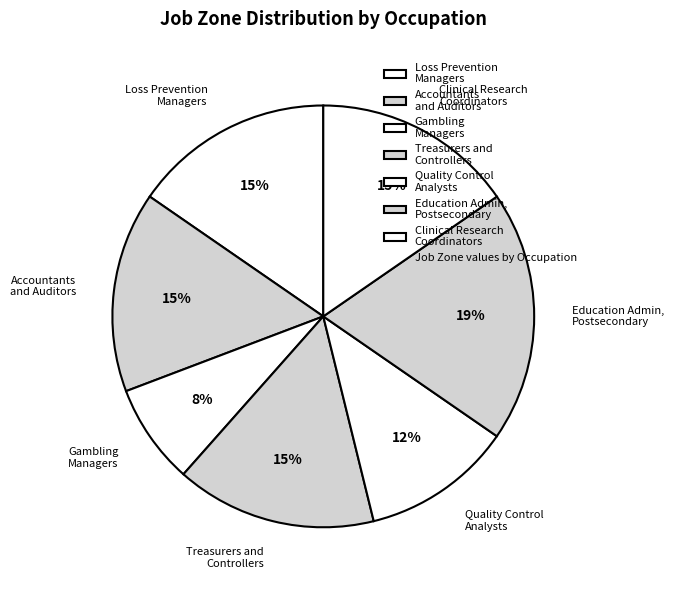

Is there any slice that represents more than half of the pie?

No